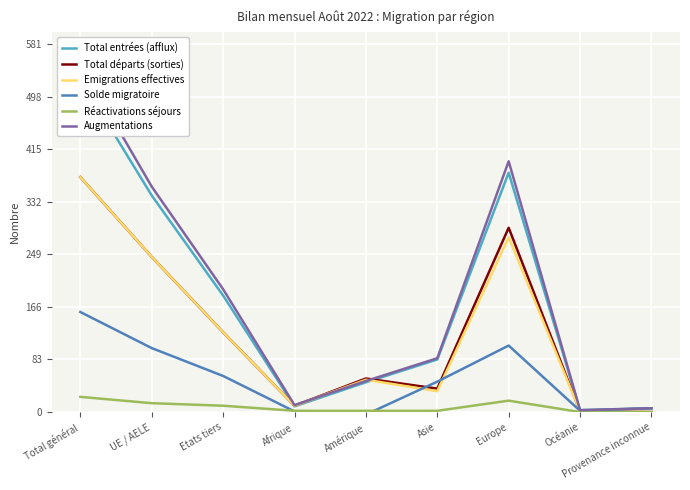

True or false: Réactivations séjours has a value of 2 at Asie.

True